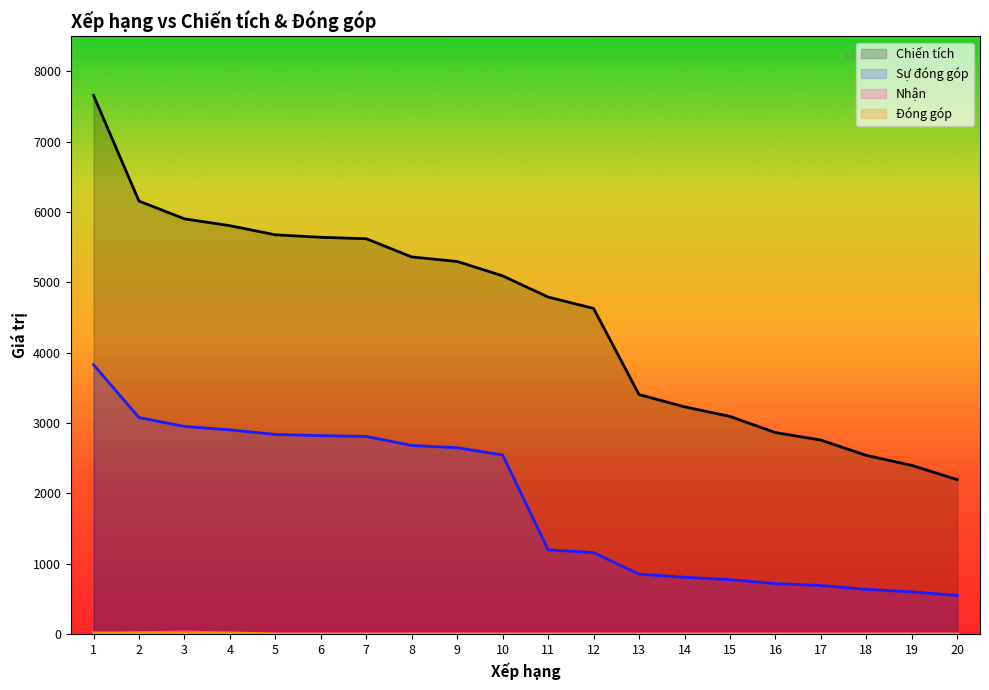

What are all the series names shown in the legend?

Chiến tích, Sự đóng góp, Nhận, Đóng góp